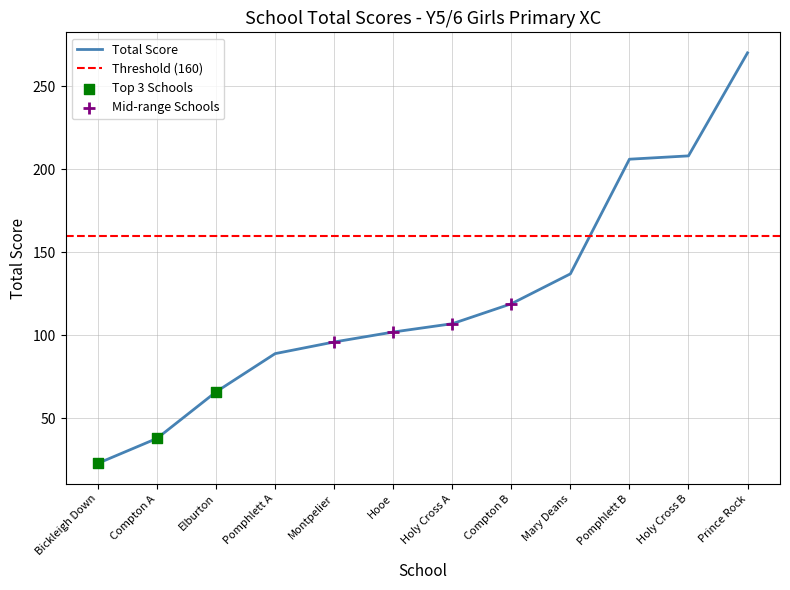

Between Pomphlett A and Montpelier, which is larger?

Montpelier